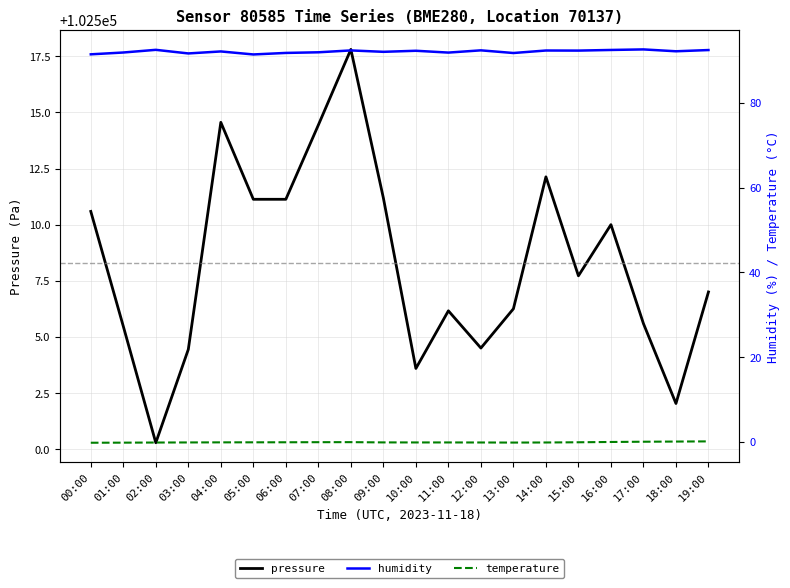

Reading right to left, list all the values displayed in this chart.

pressure: 102507.0	102502.0	102505.6	102510.0	102507.7	102512.1	102506.2	102504.5	102506.2	102503.6	102511.2	102517.8	102514.4	102511.1	102511.1	102514.6	102504.4	102500.3	102505.5	102510.6
humidity: 92.4	92.1	92.6	92.5	92.3	92.3	91.7	92.4	91.8	92.3	92.0	92.3	91.9	91.8	91.4	92.1	91.6	92.5	91.8	91.4
temperature: 0.1	0.1	0.0	-0.0	-0.1	-0.1	-0.2	-0.1	-0.1	-0.1	-0.1	-0.1	-0.1	-0.1	-0.1	-0.1	-0.1	-0.1	-0.2	-0.2